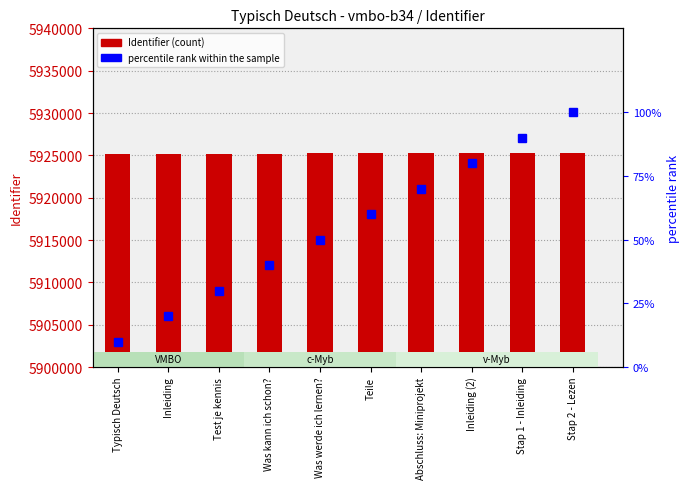

What is the total value across all series at Inleiding?

5925233